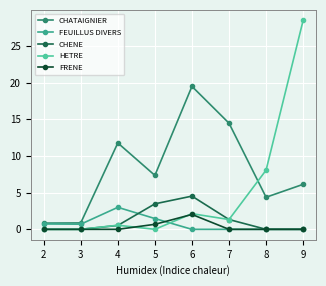

At which label does FRENE reach its peak?

6